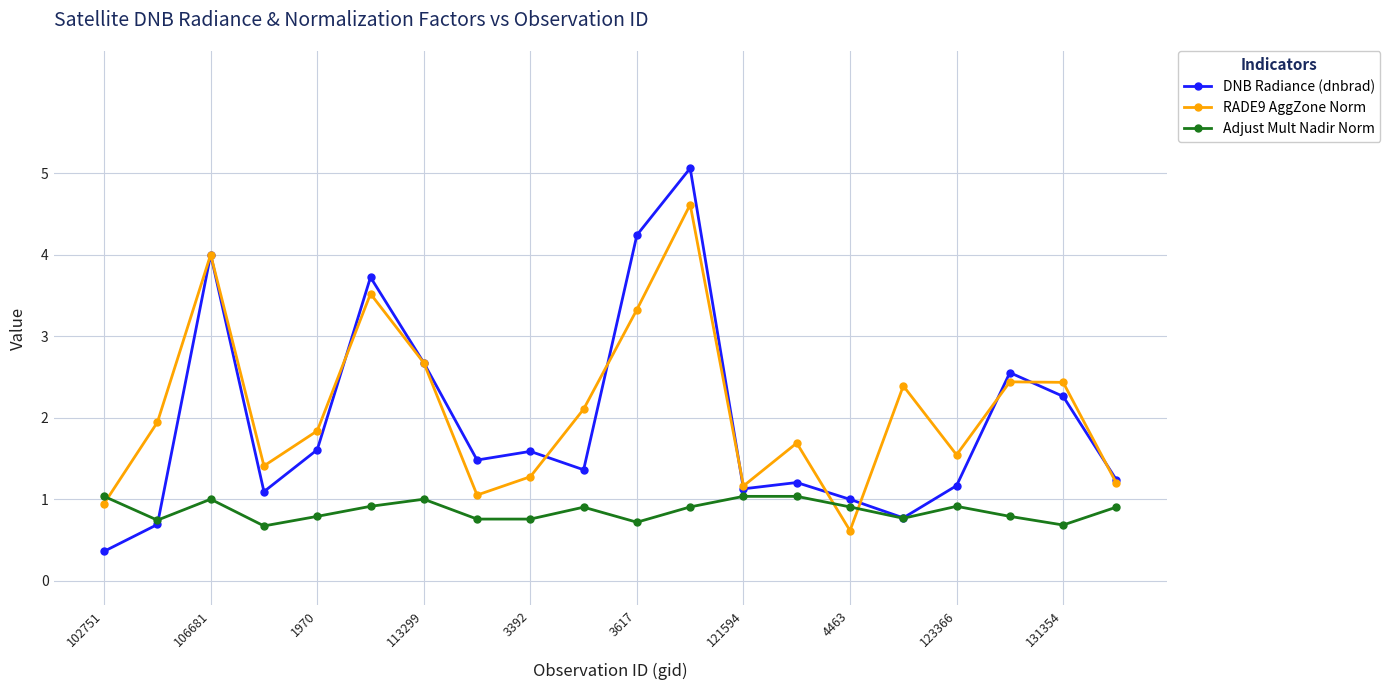

What is the average value of the Adjust Mult Nadir Norm series?

0.9